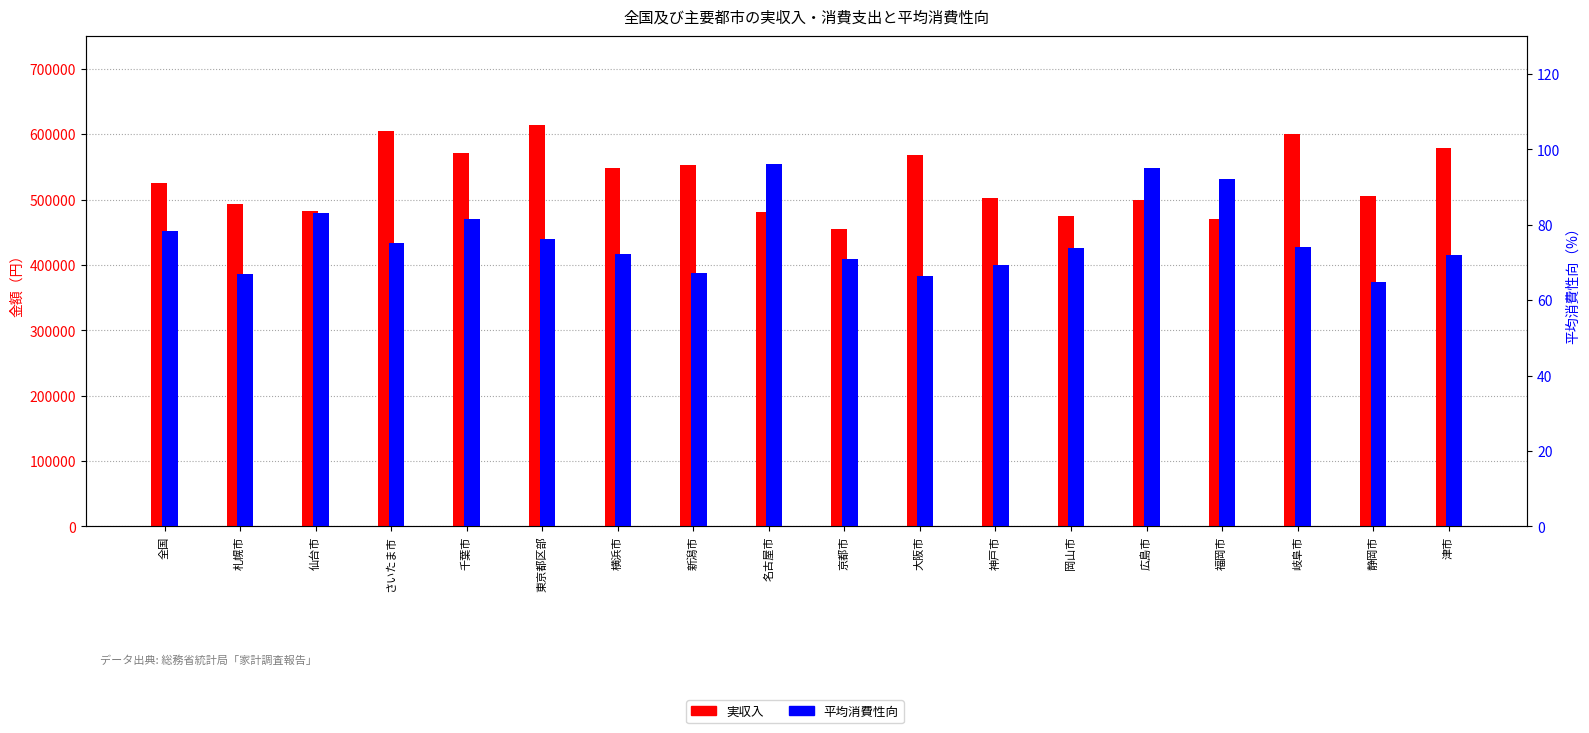

How many groups of bars are there?

18